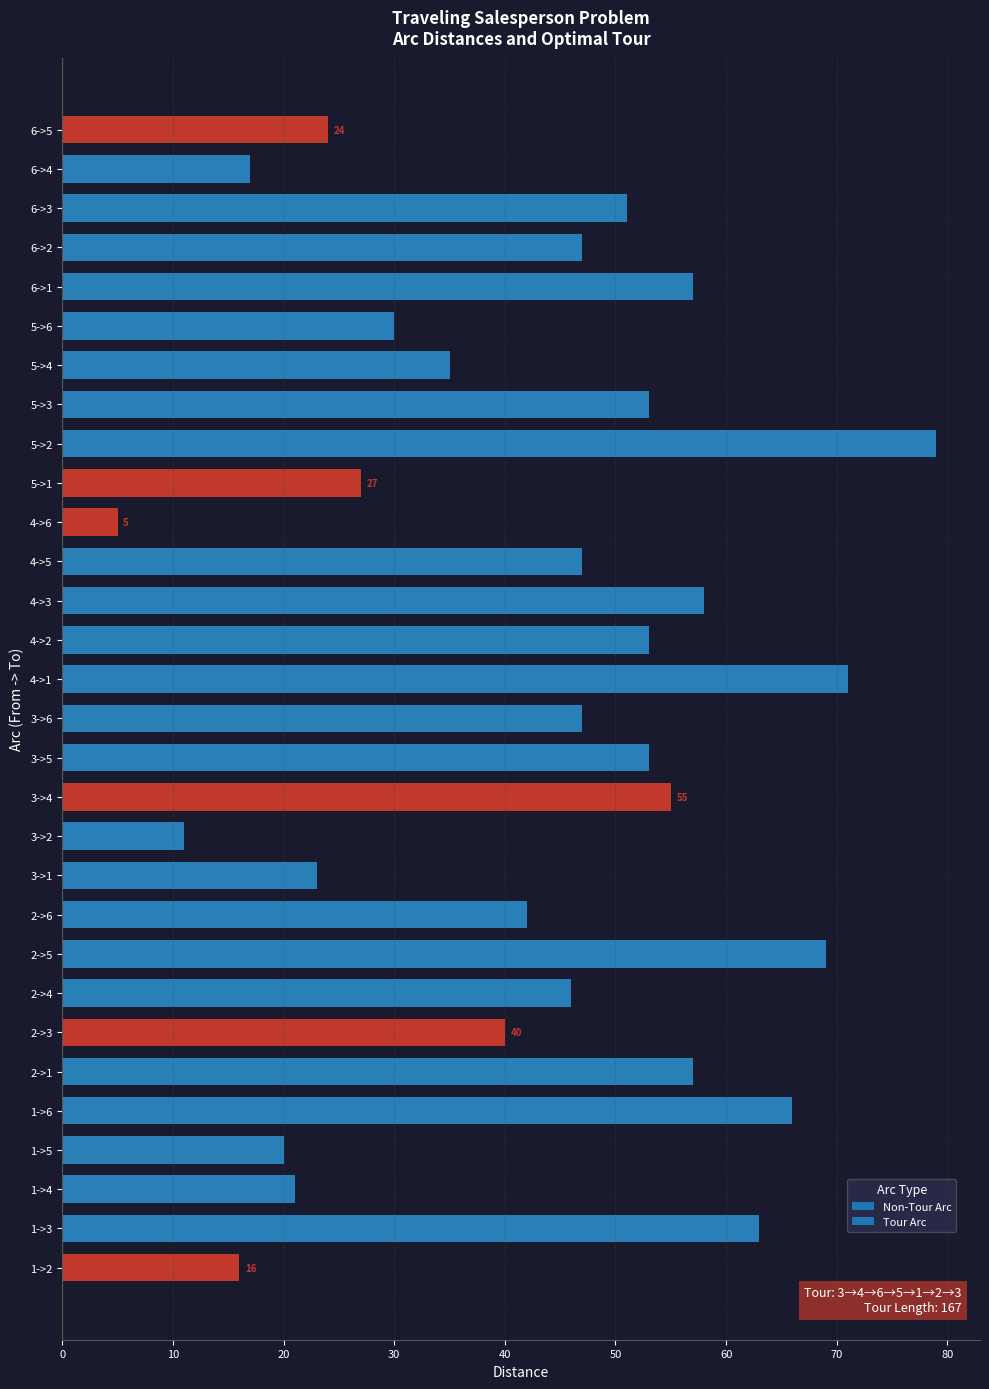

At which category does the chart reach its peak across all series?

5->2